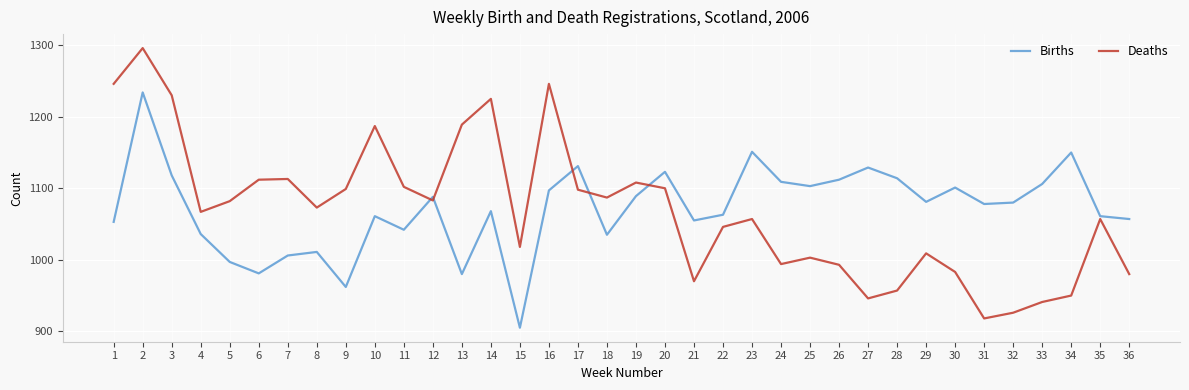

What is the difference between the maximum and minimum values in the Births series?

329